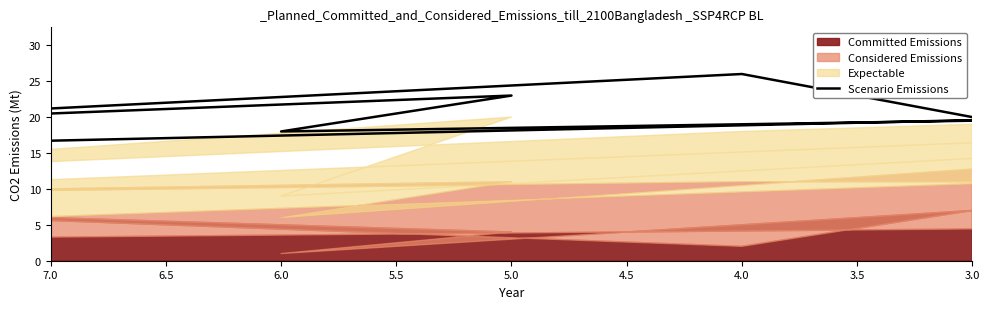

What is the difference between the maximum and second lowest values?

8